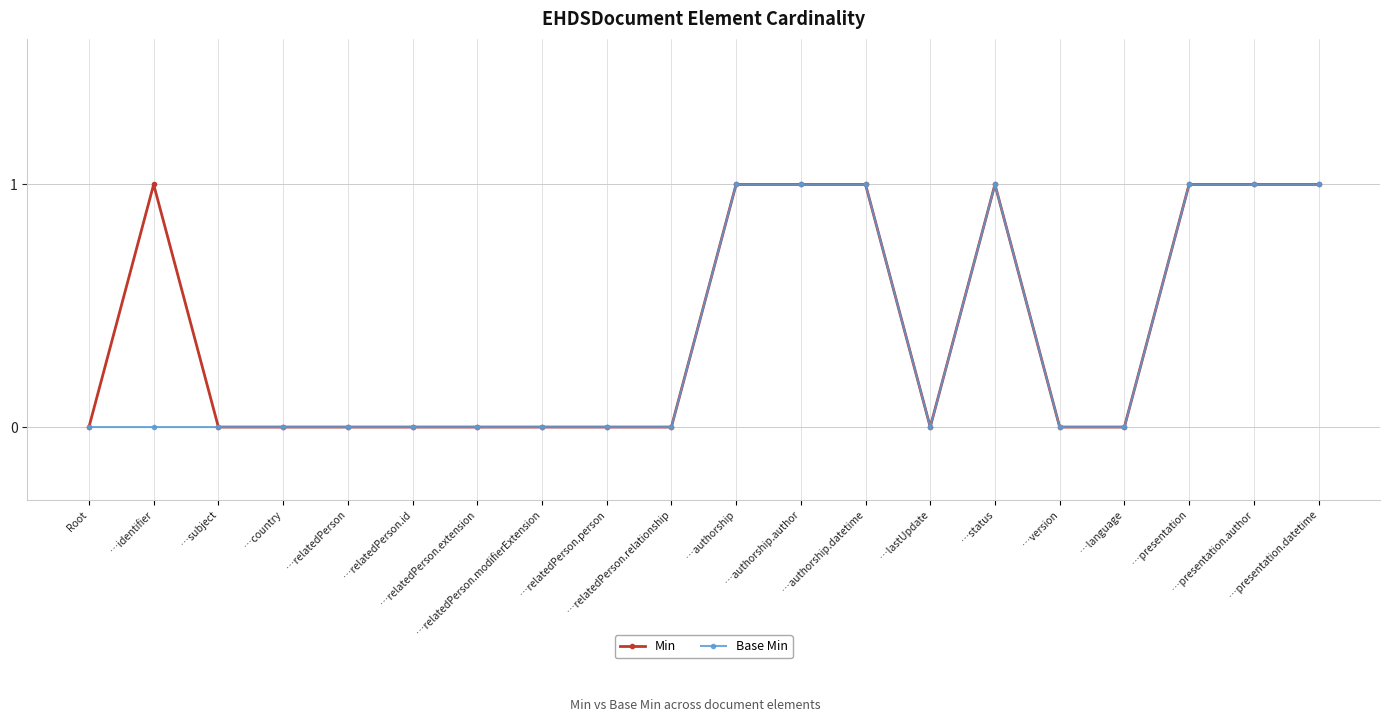

What is the value of the Min point at the 19th from the left?

1